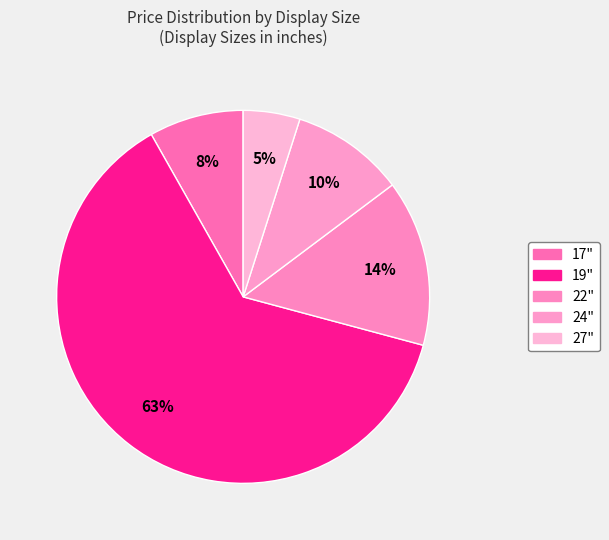

Which slice is the smallest?

27"